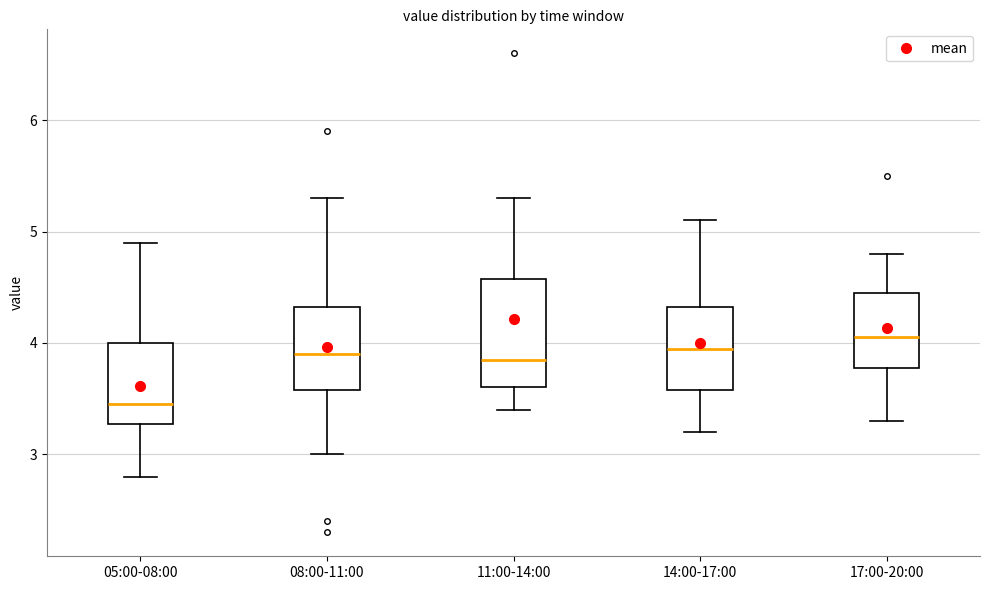

Which box is the tallest, from its lower edge to its upper edge?

11:00-14:00